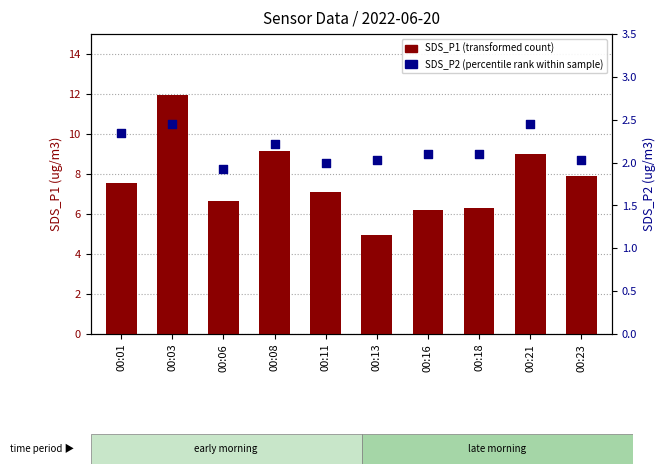

At which category is the sum across all series the highest?

00:03